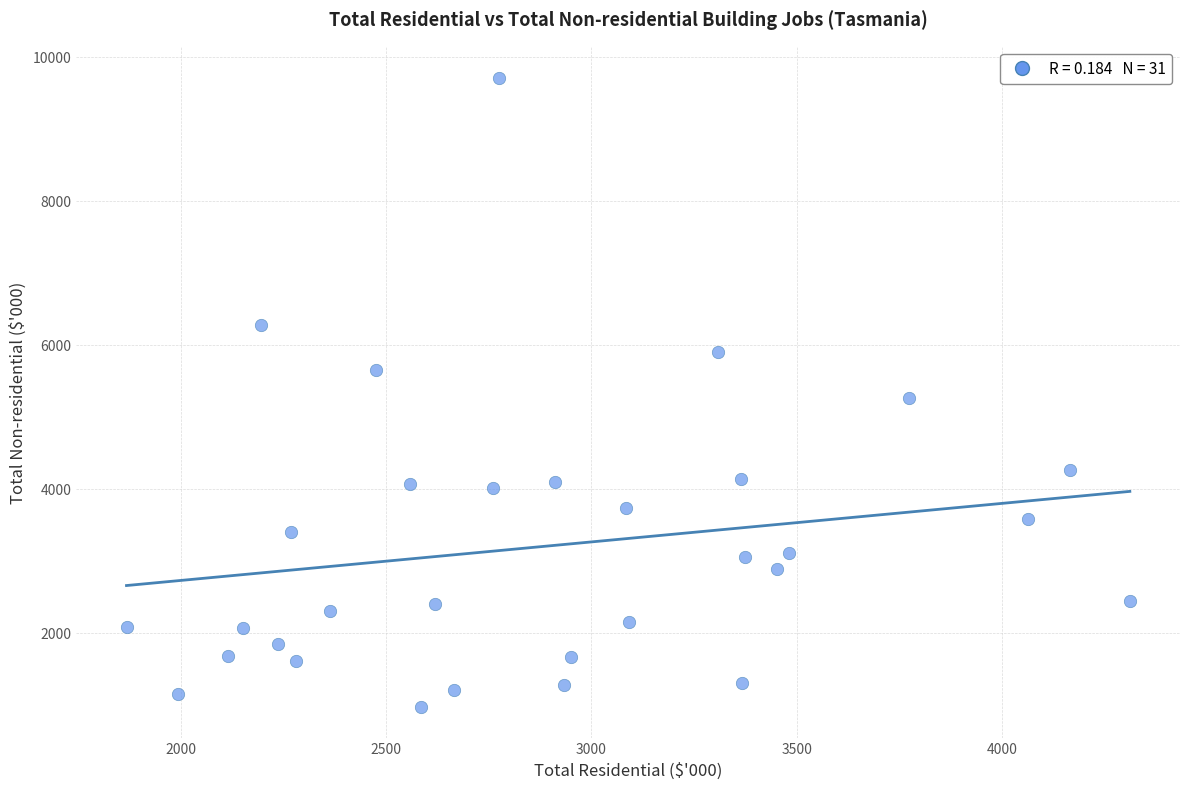

What is the range of X values (max minus min)?

2445